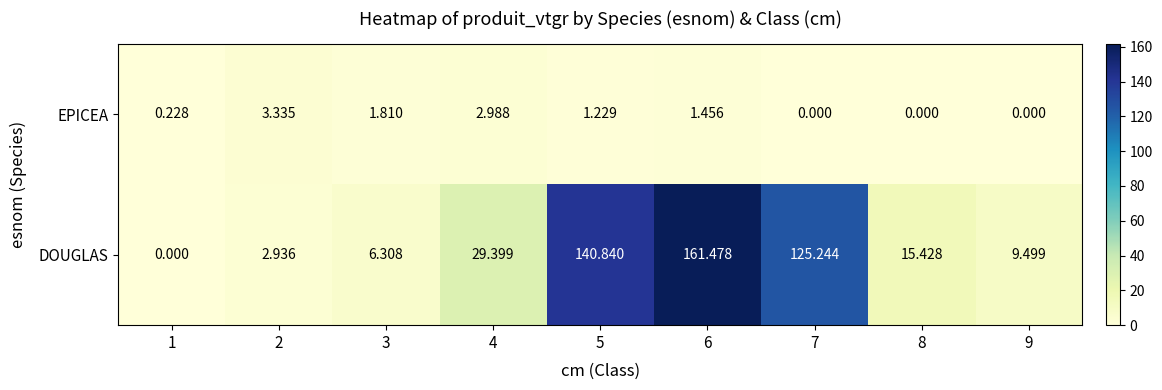

Which series changed the most between 4 and 9?

DOUGLAS